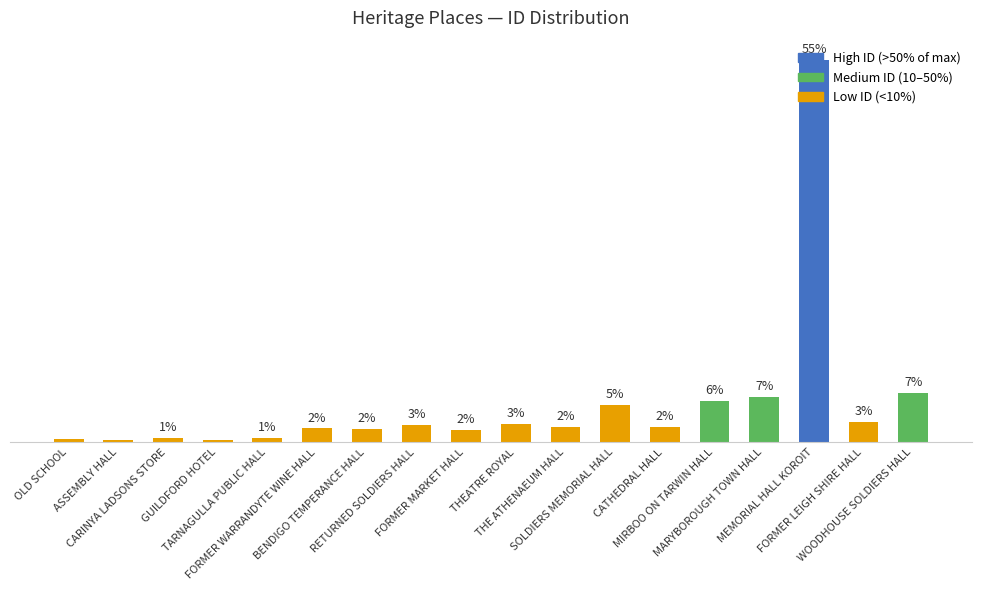

What is the ratio of the value at OLD SCHOOL to the value at THE ATHENAEUM HALL?

0.2